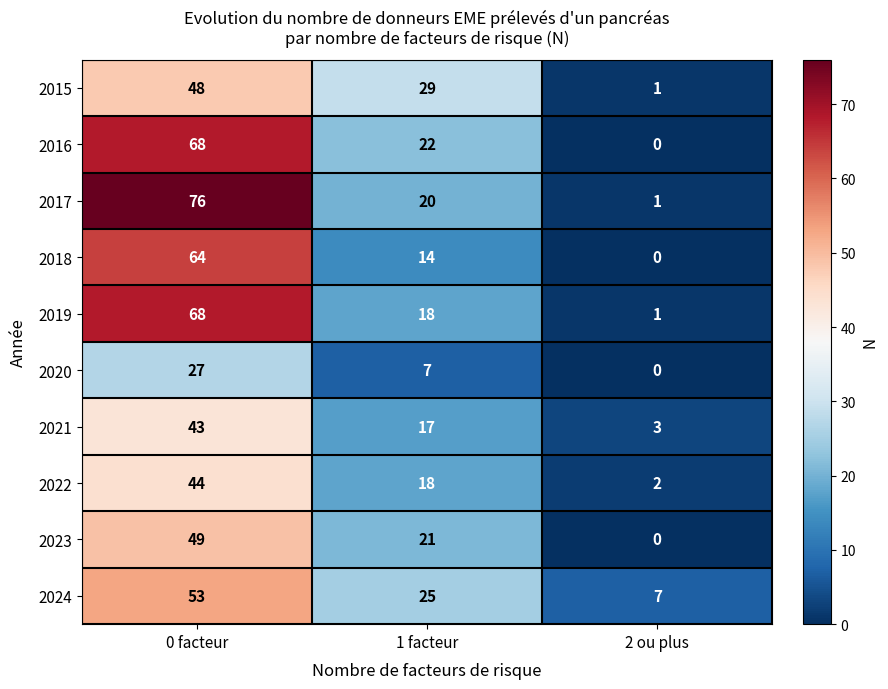

Is the value of 2015 at 0 facteur greater than the value of 2020 at 0 facteur?

Yes